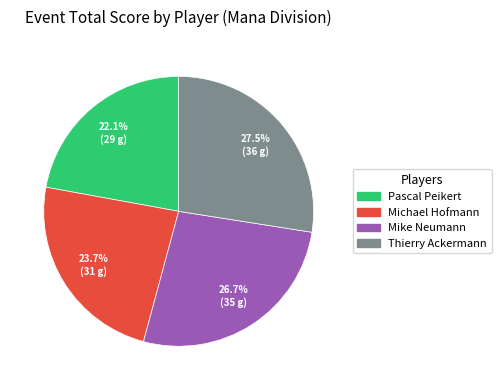

Does any single category account for the majority?

No